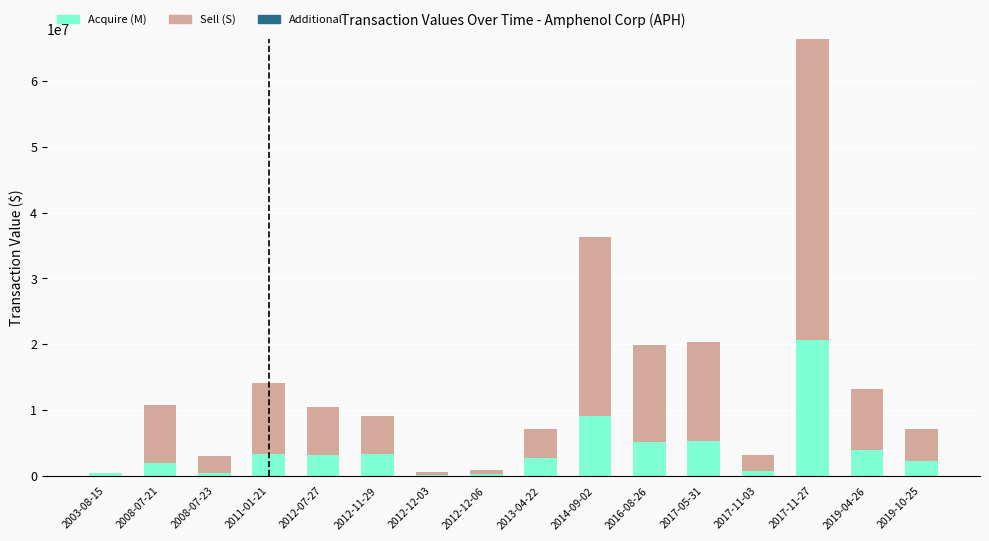

The value of Acquire (M) at 2017-11-27 is 9270122. True or false?

False